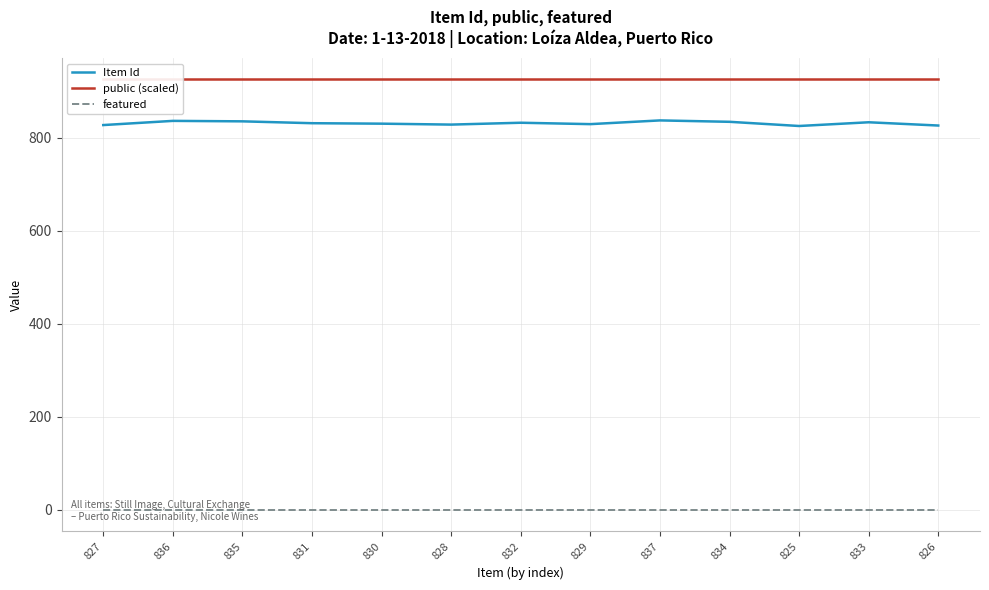

Rank the series at 837 from lowest to highest value.

featured, Item Id, public (scaled)